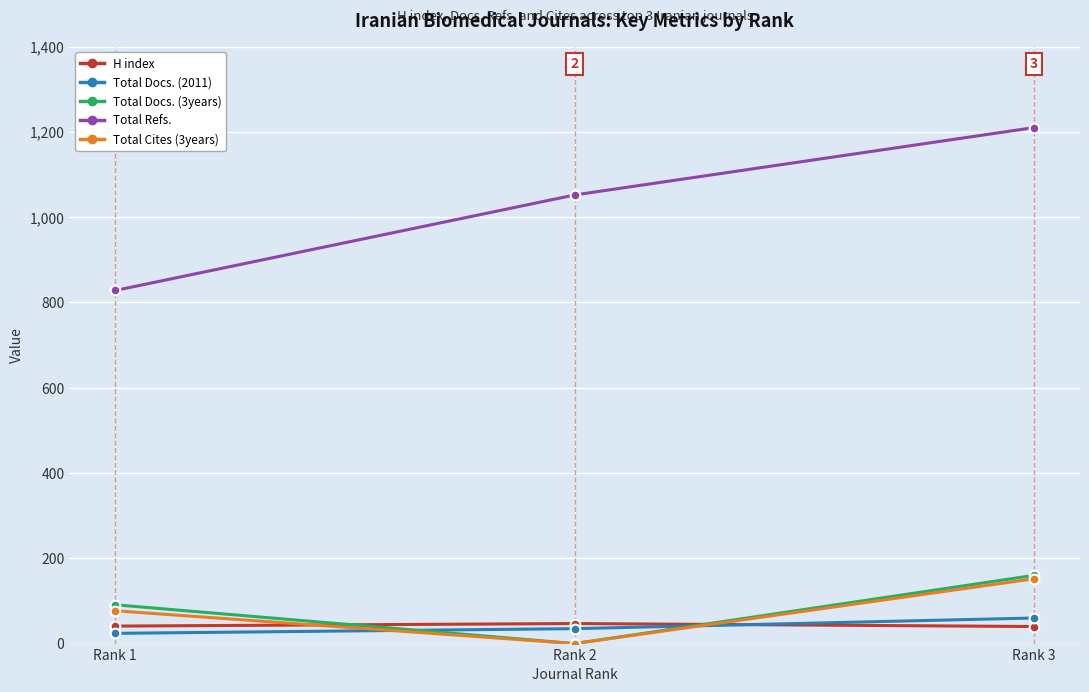

What is the sum of the H index values at Rank 3 and Rank 1?

81